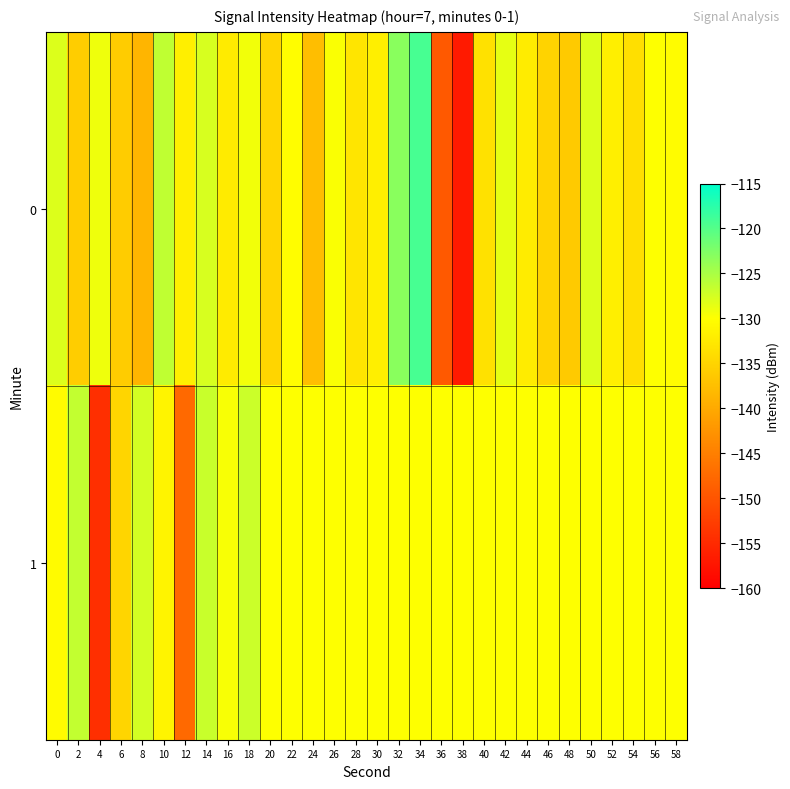

Reading right to left, transcribe all the data shown in this chart.

0: 58=-130.4	56=-130.0	54=-133.8	52=-131.9	50=-128.0	48=-136.1	46=-135.1	44=-132.2	42=-128.5	40=-133.5	38=-156.8	36=-149.4	34=-119.3	32=-123.1	30=-131.8	28=-133.0	26=-129.7	24=-137.6	22=-130.2	20=-134.9	18=-129.3	16=-132.4	14=-127.7	12=-131.8	10=-126.3	8=-138.6	6=-135.9	4=-129.1	2=-135.8	0=-128.0
1: 58=-130.0	56=-130.0	54=-130.0	52=-130.0	50=-130.0	48=-130.0	46=-130.0	44=-130.0	42=-130.0	40=-130.0	38=-130.0	36=-130.0	34=-130.0	32=-130.0	30=-130.0	28=-130.0	26=-130.0	24=-130.0	22=-130.0	20=-130.0	18=-127.0	16=-129.7	14=-126.8	12=-147.6	10=-131.2	8=-127.5	6=-134.9	4=-154.4	2=-126.4	0=-130.4